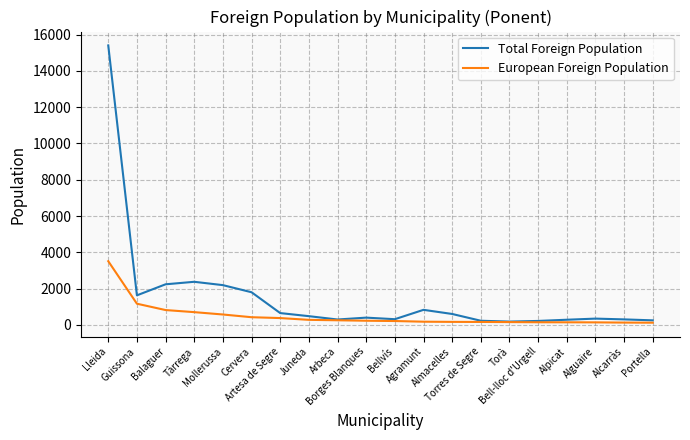

At which label is European Foreign Population closest to 1812?

Guissona